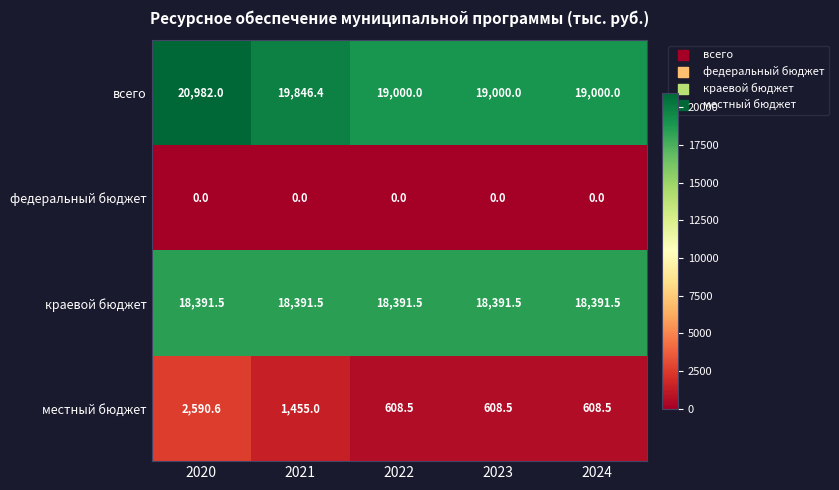

At which category is the sum across all series the highest?

2020